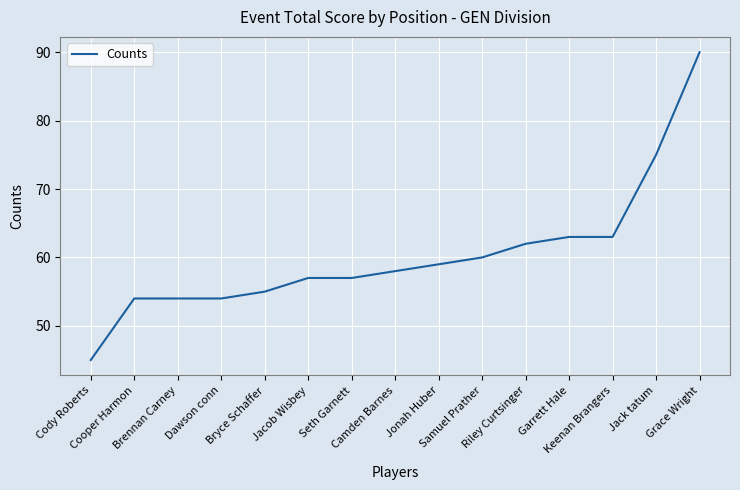

What is the smallest value displayed?

45